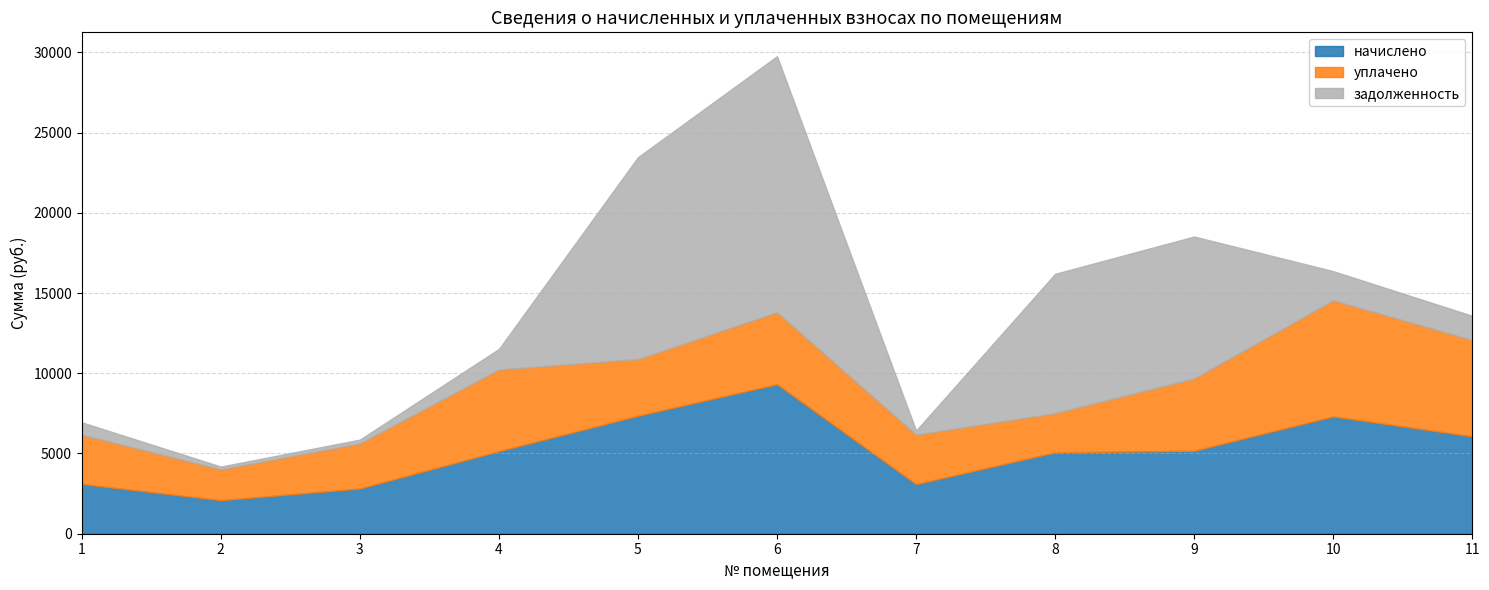

How many lines are shown in the chart?

3